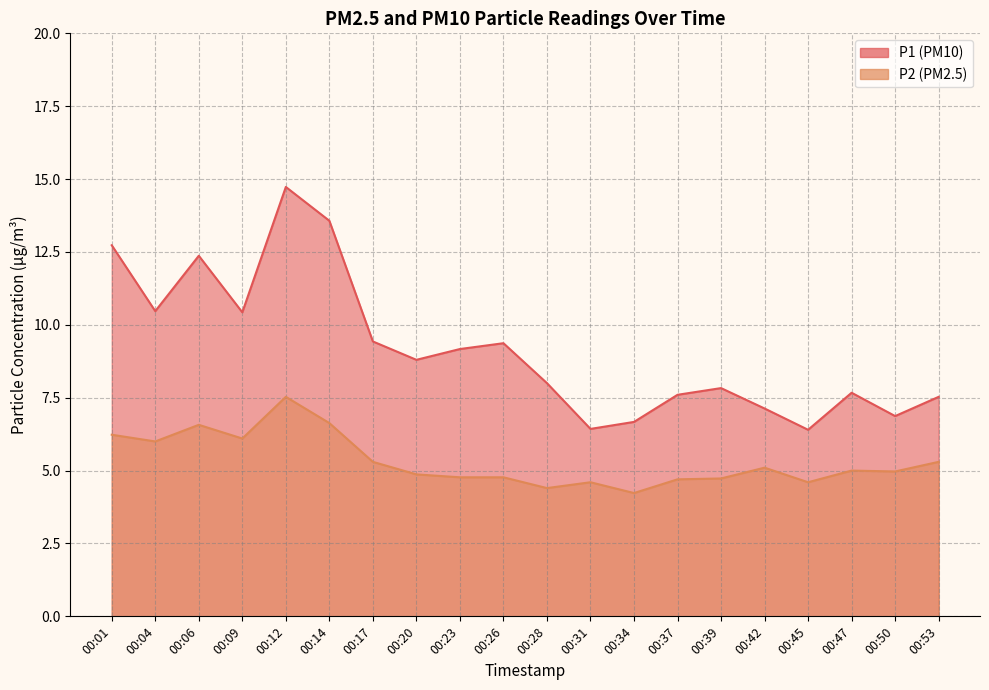

True or false: P1 has a value of 7.7 at 00:47.

True